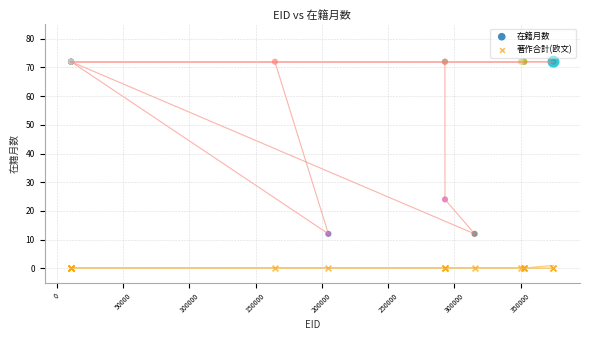

Which series reaches the minimum Y coordinate?

著作合計(欧文)